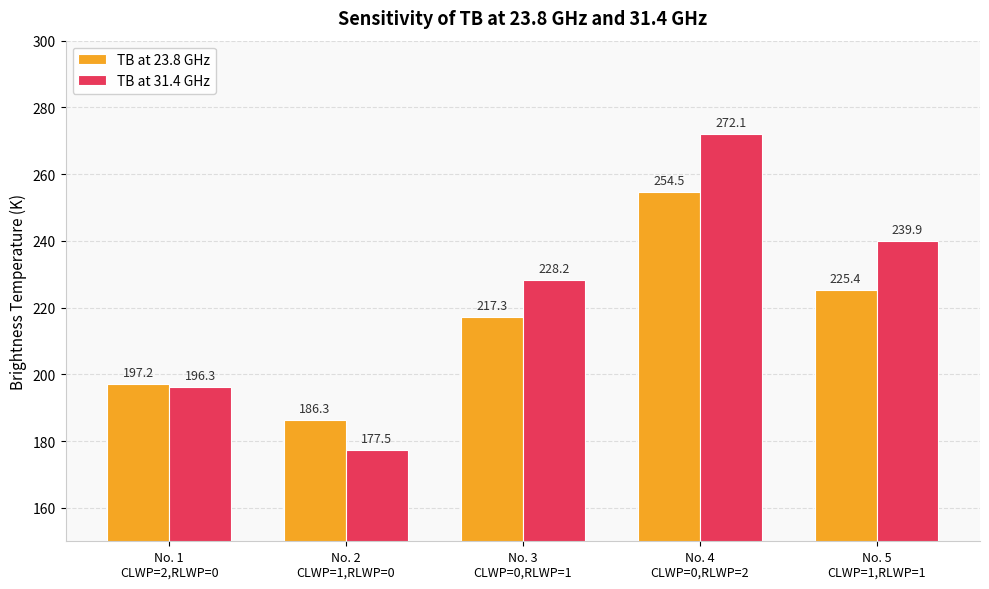

Reading left to right, list all the values displayed in this chart.

TB at 23.8 GHz: No. 1
CLWP=2,RLWP=0=197.2	No. 2
CLWP=1,RLWP=0=186.3	No. 3
CLWP=0,RLWP=1=217.3	No. 4
CLWP=0,RLWP=2=254.5	No. 5
CLWP=1,RLWP=1=225.4
TB at 31.4 GHz: No. 1
CLWP=2,RLWP=0=196.3	No. 2
CLWP=1,RLWP=0=177.5	No. 3
CLWP=0,RLWP=1=228.2	No. 4
CLWP=0,RLWP=2=272.1	No. 5
CLWP=1,RLWP=1=239.9